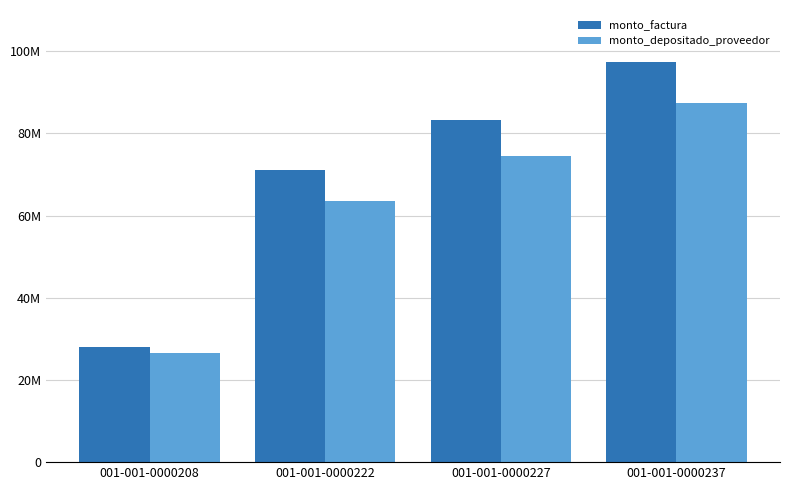

What are all the series names shown in the legend?

monto_factura, monto_depositado_proveedor